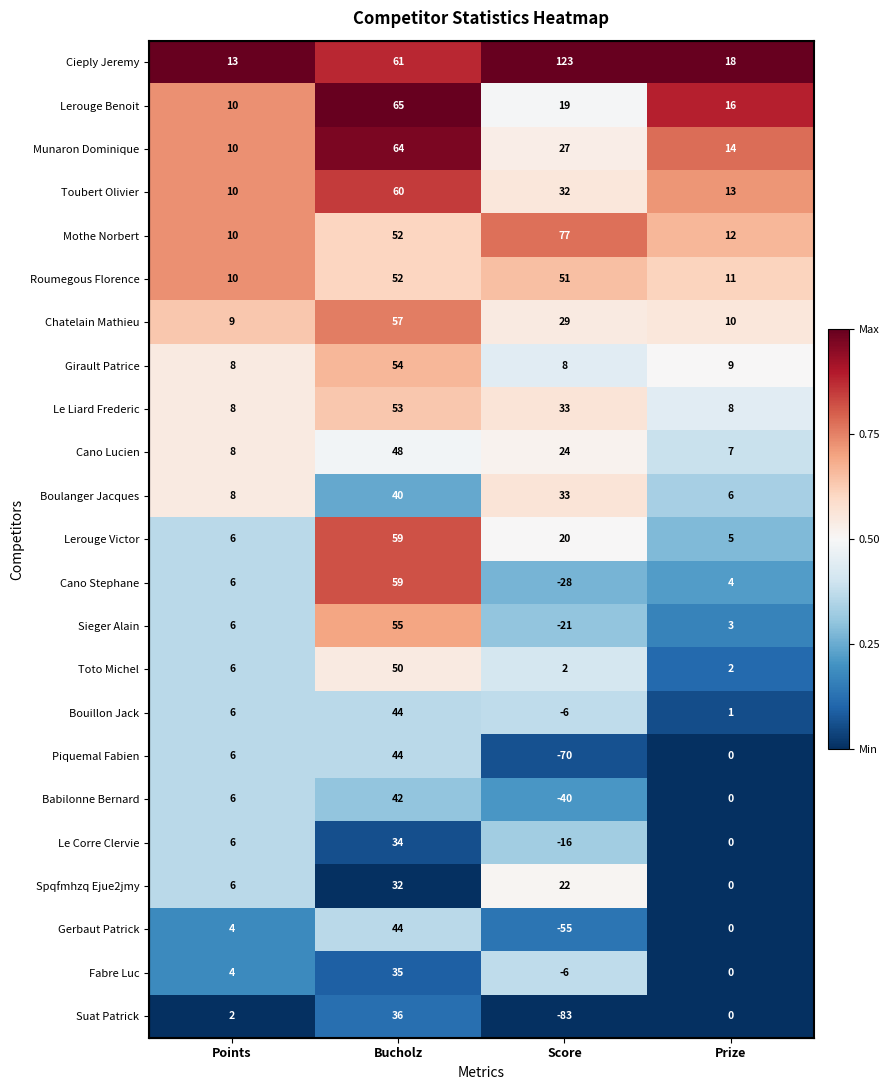

At which category is the sum across all series the highest?

Bucholz